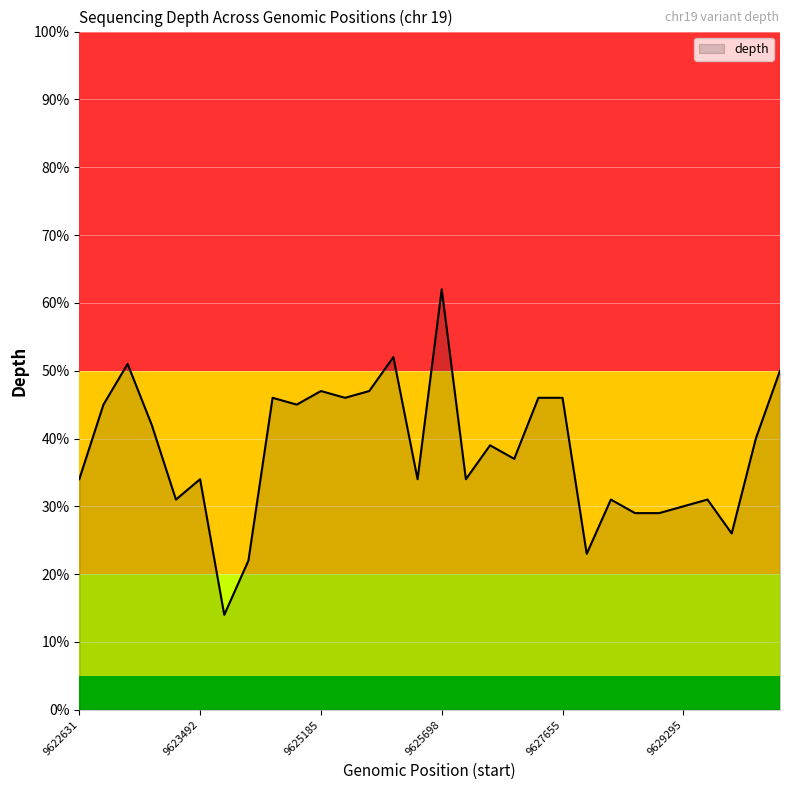

What is the difference between the maximum and minimum values?

48